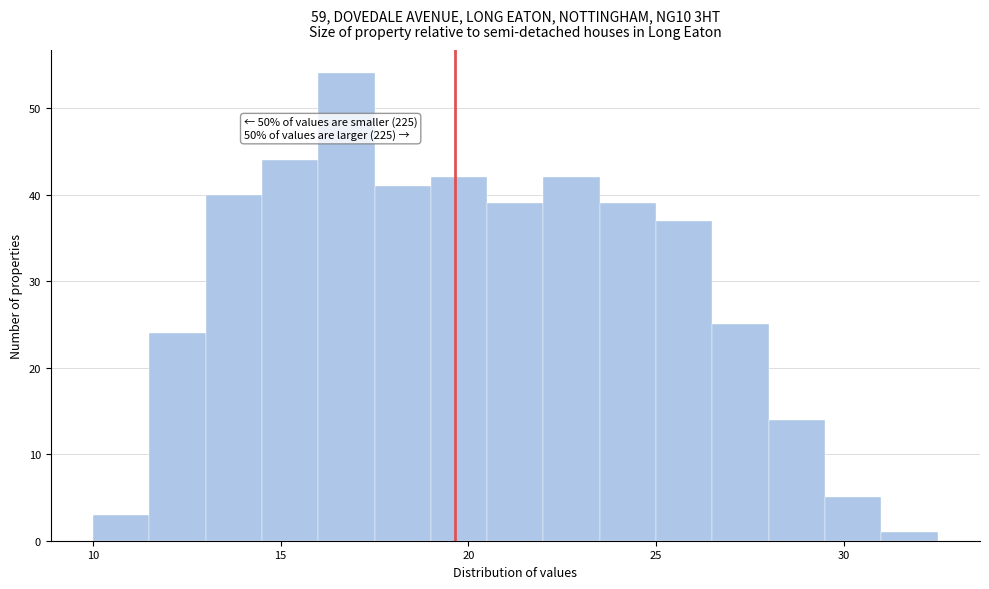

Read against the x-axis, roughly where is the centre of the tallest bar?

17.0